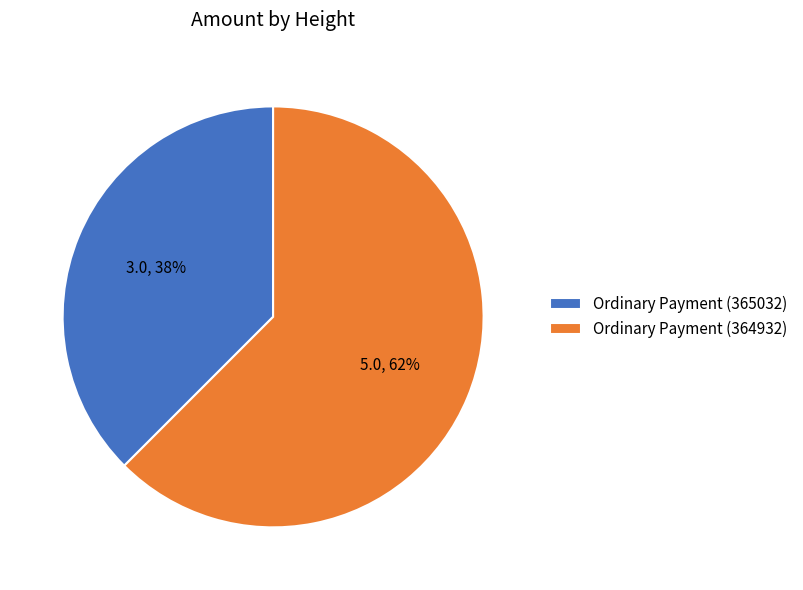

Rank the categories by value from highest to lowest.

Ordinary Payment (364932), Ordinary Payment (365032)